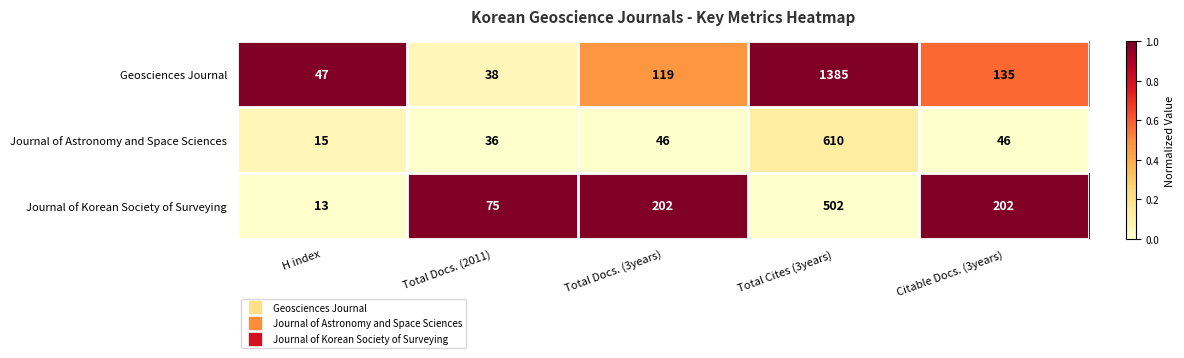

Which series has the largest total across all categories?

Geosciences Journal